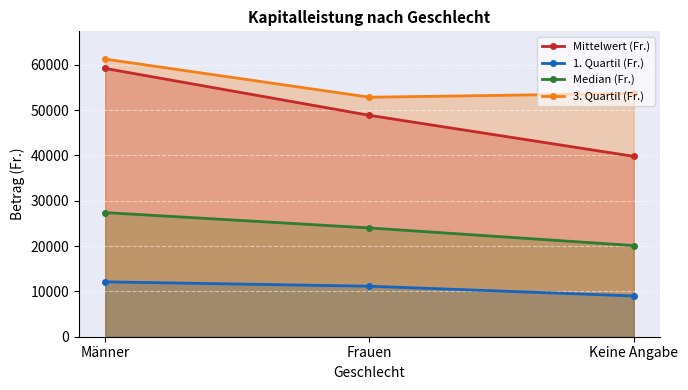

What is the value of the 3. Quartil (Fr.) point at the 3rd from the left?

53674.0